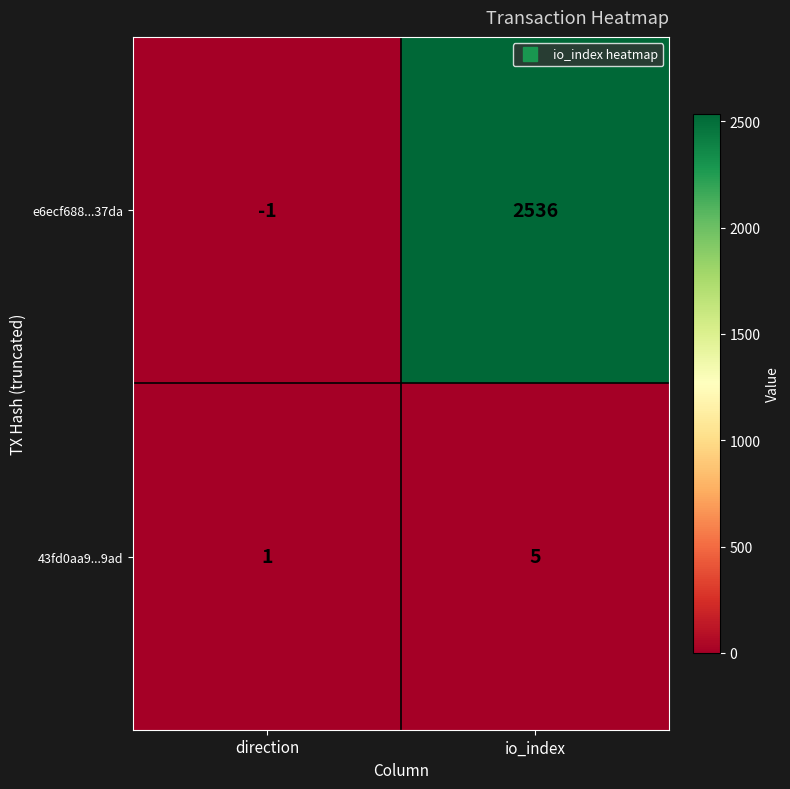

Reading left to right, transcribe all the data shown in this chart.

e6ecf688...37da: -1	2536
43fd0aa9...9ad: 1	5